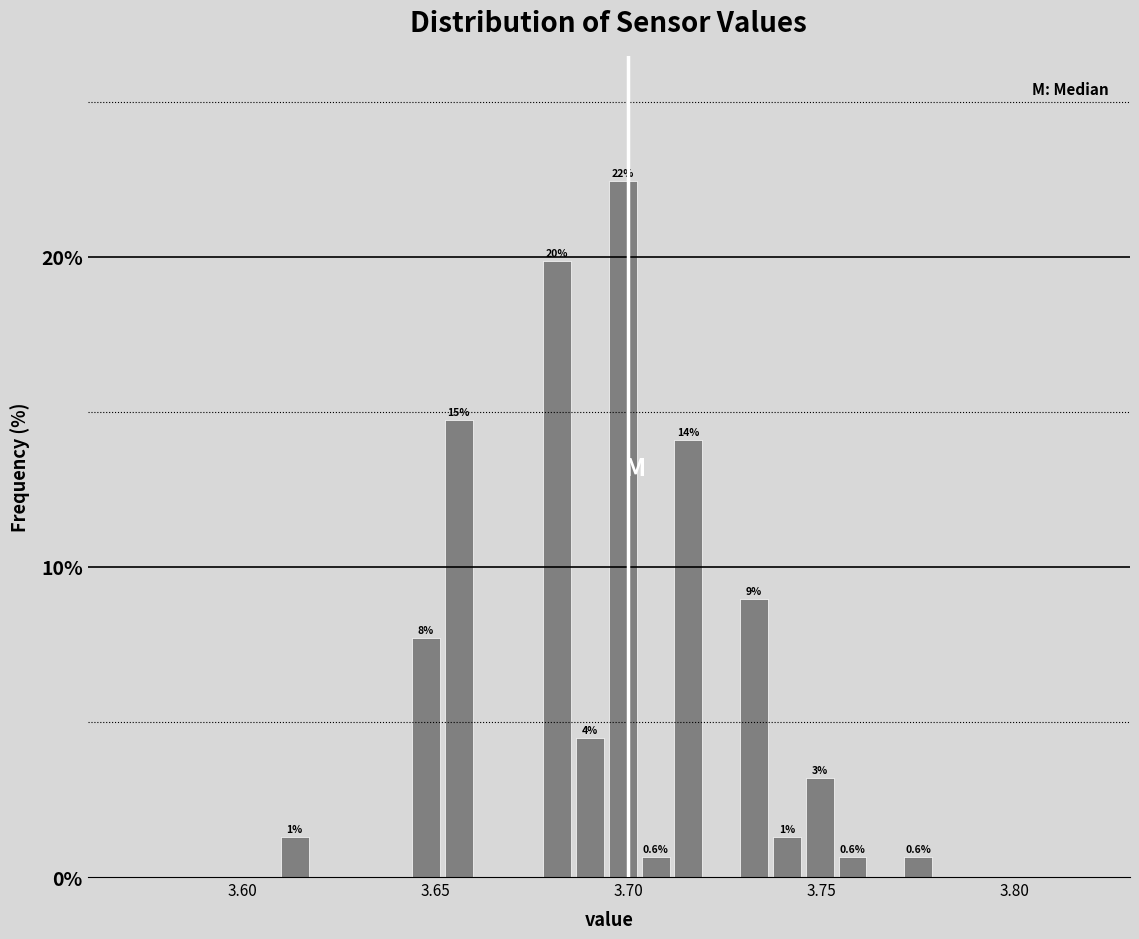

Around what value on the x-axis is the tallest bar? Give the approximate position of its centre, as read against the axis.

3.700